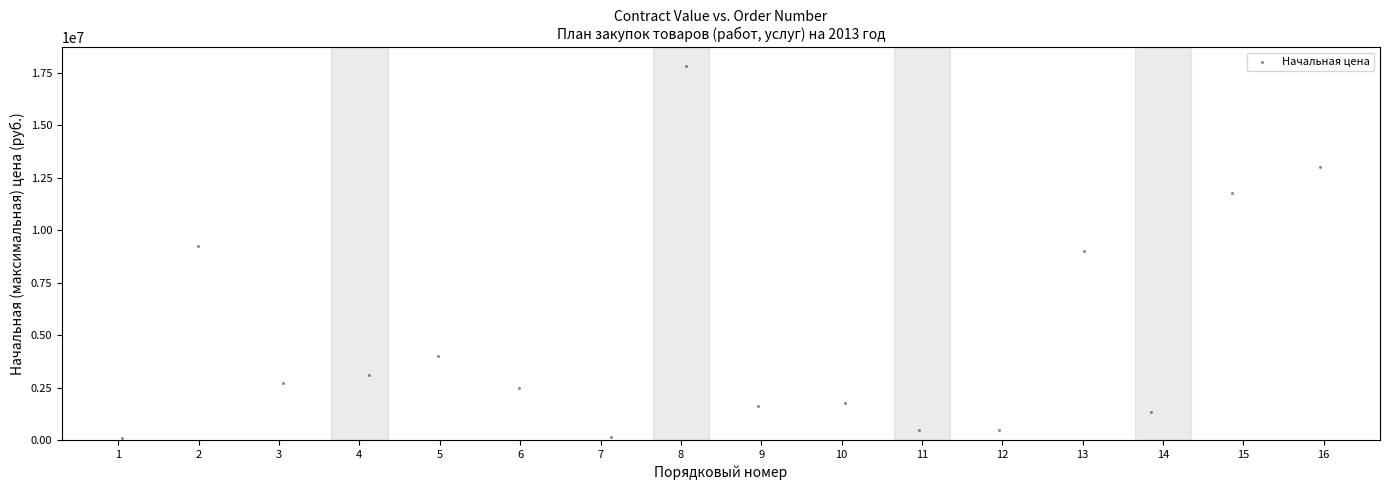

What is the range of Y values (max minus min)?

17721421.7